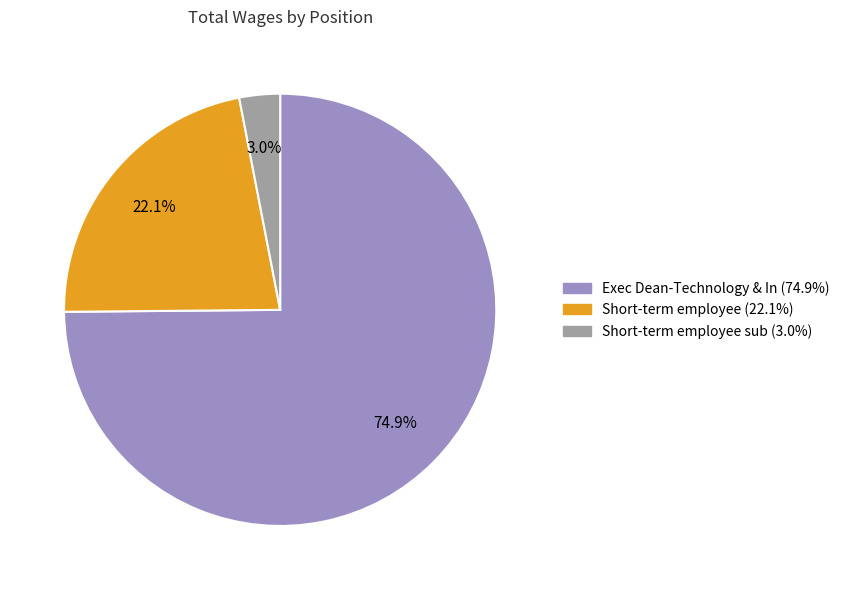

Is there any slice that represents more than half of the pie?

Yes